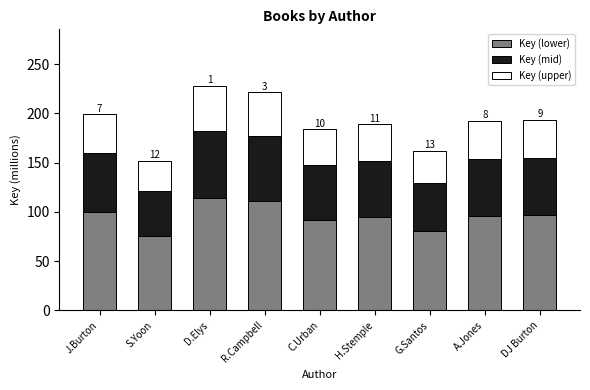

What is the total value across all series at J.Burton?

199.3